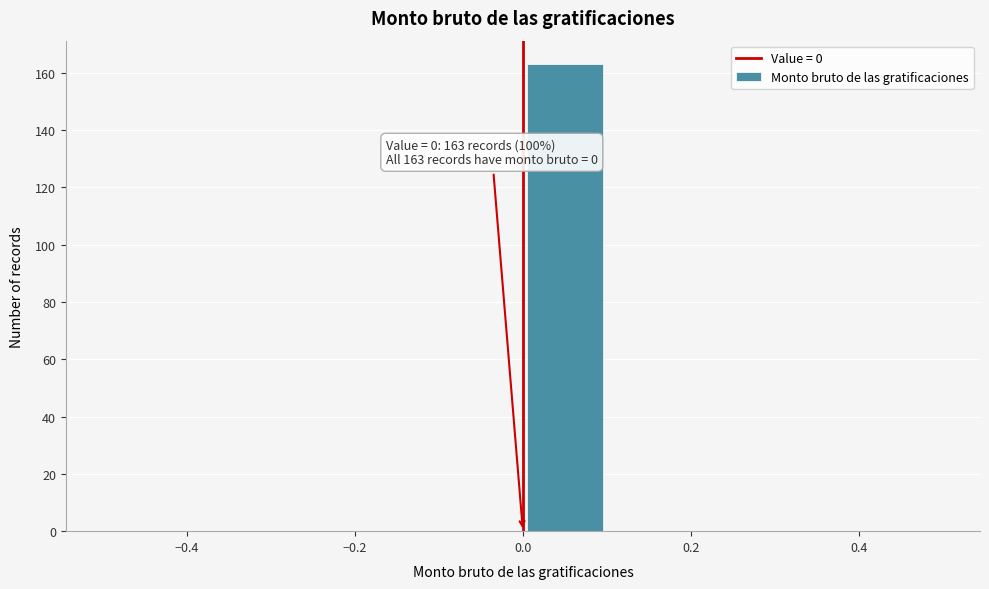

Which range on the x-axis has the tallest bar?

0.0 to 0.1